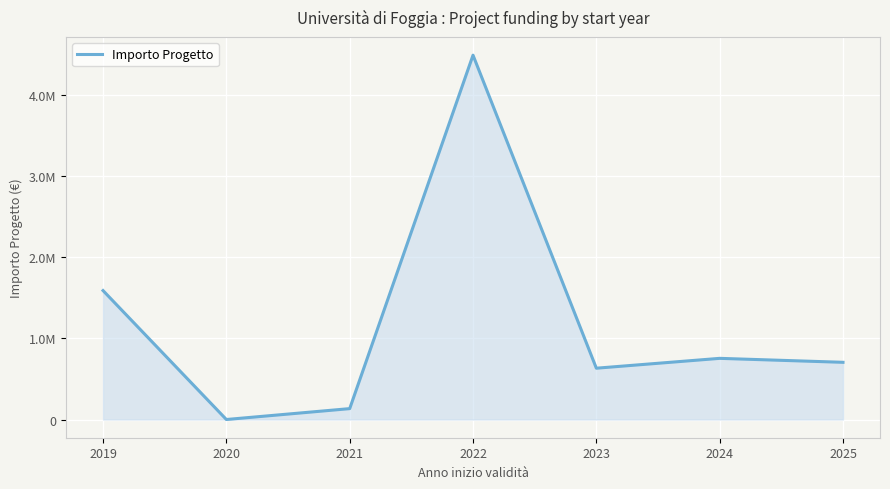

At which category does the data reach its first local valley?

2020